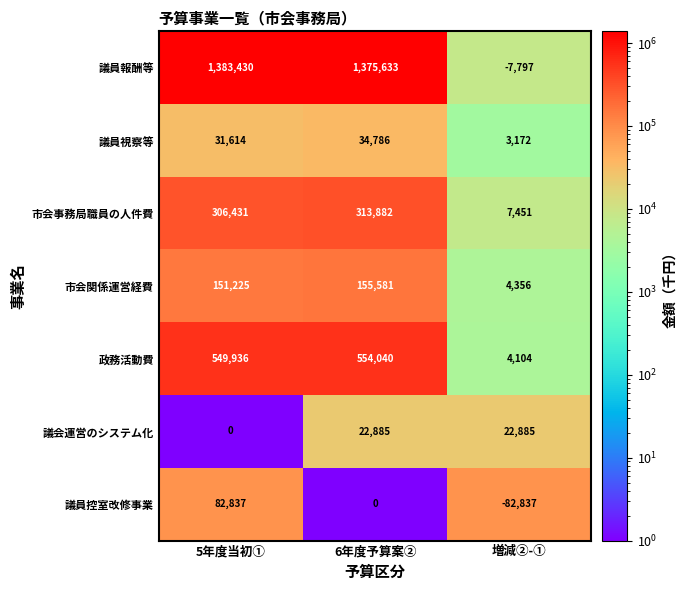

Reading right to left, list all the values displayed in this chart.

議員報酬等: 増減②-①=-7797	6年度予算案②=1375633	5年度当初①=1383430
議員視察等: 増減②-①=3172	6年度予算案②=34786	5年度当初①=31614
市会事務局職員の人件費: 増減②-①=7451	6年度予算案②=313882	5年度当初①=306431
市会関係運営経費: 増減②-①=4356	6年度予算案②=155581	5年度当初①=151225
政務活動費: 増減②-①=4104	6年度予算案②=554040	5年度当初①=549936
議会運営のシステム化: 増減②-①=22885	6年度予算案②=22885	5年度当初①=0
議員控室改修事業: 増減②-①=-82837	6年度予算案②=0	5年度当初①=82837